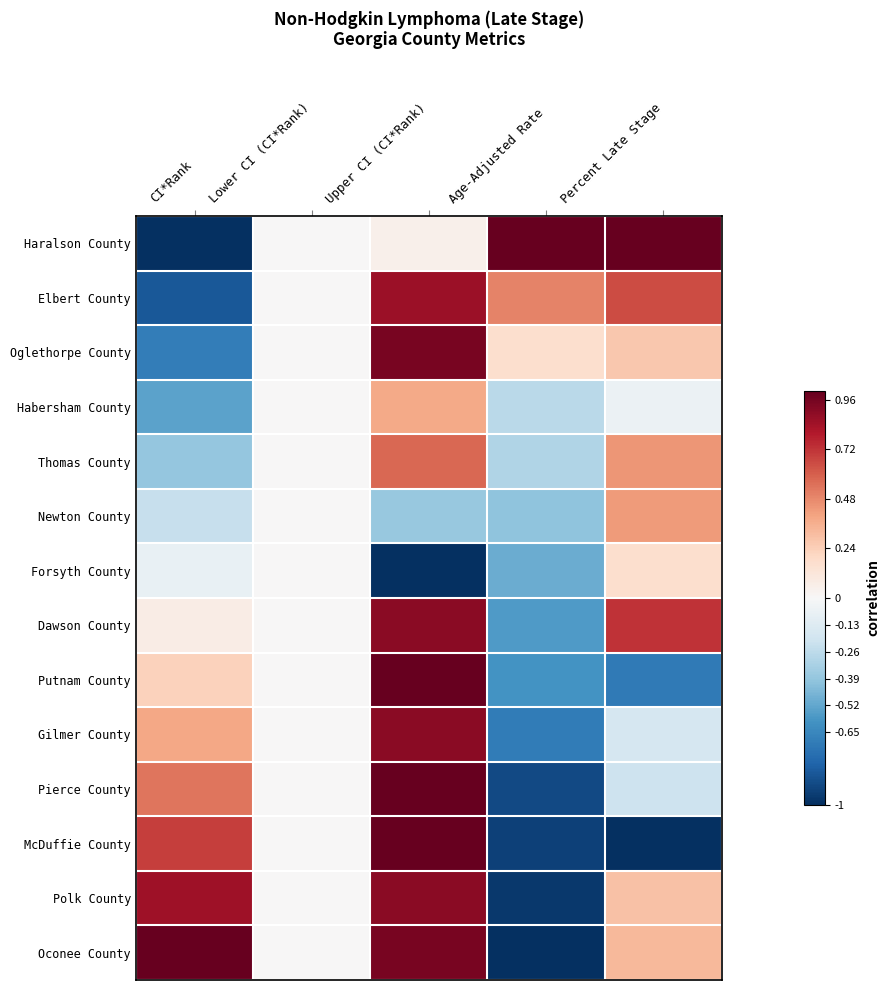

How many distinct data groups are displayed?

14